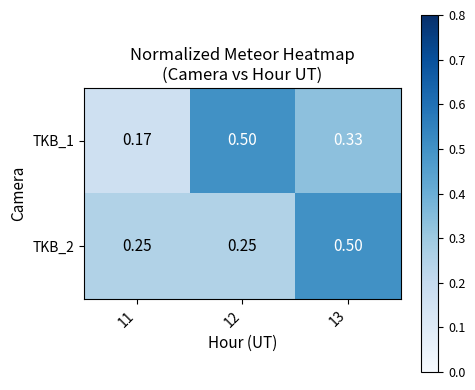

Is the value of TKB_1 at 11 greater than the value of TKB_2 at 13?

No